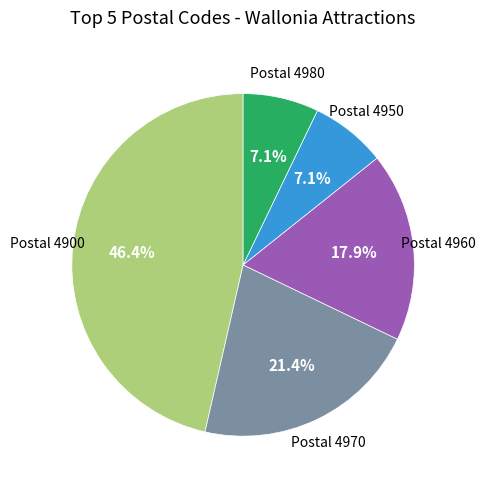

Is there a majority slice in this chart?

No